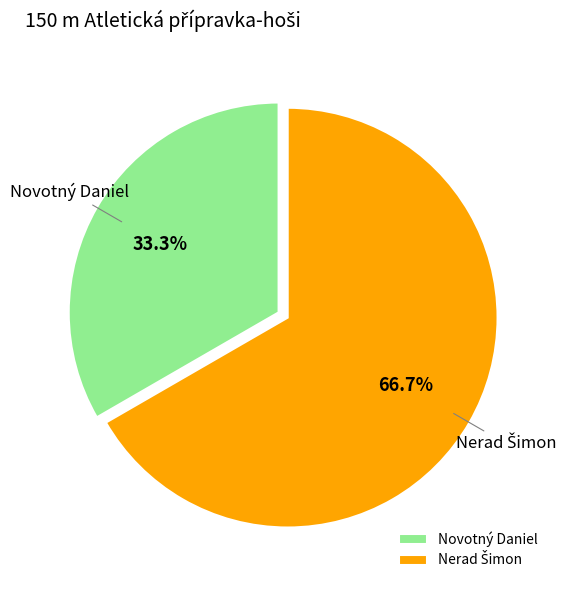

Count the number of slices in the pie.

2